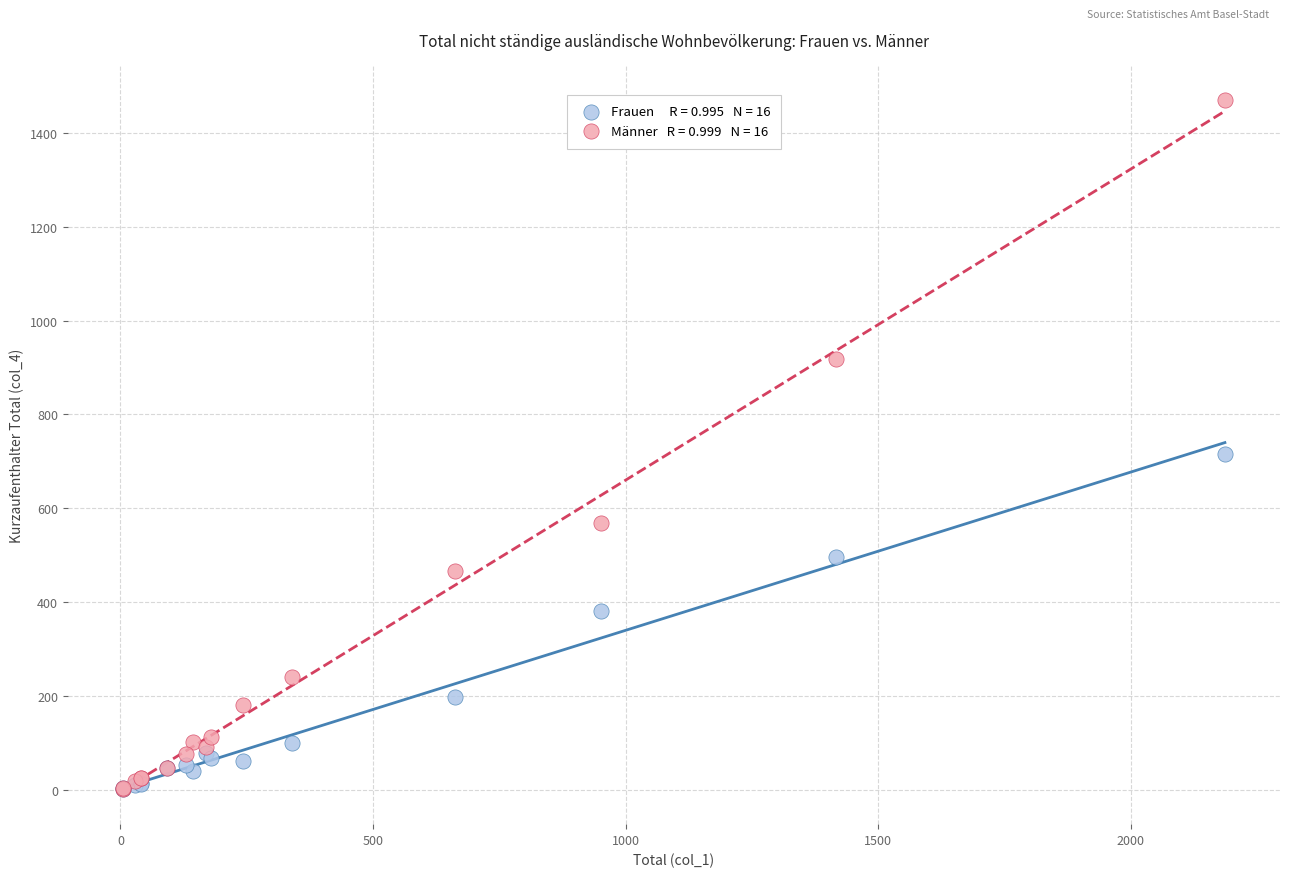

Across all series, what Y value is closest to 735?

716